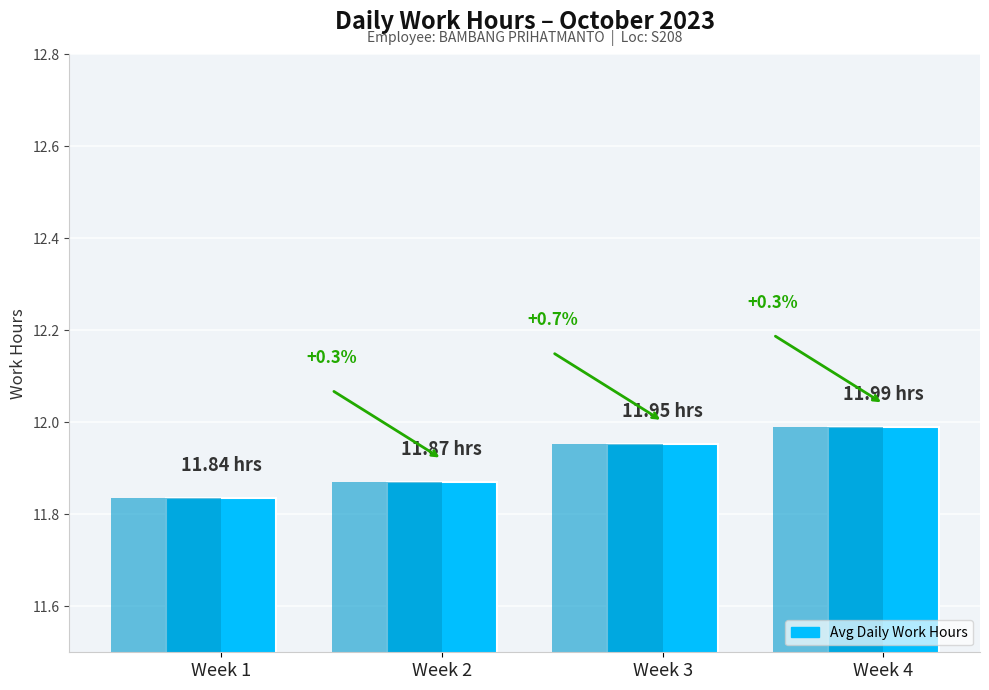

Reading left to right, list all the values displayed in this chart.

Week 1=11.8	Week 2=11.9	Week 3=12.0	Week 4=12.0